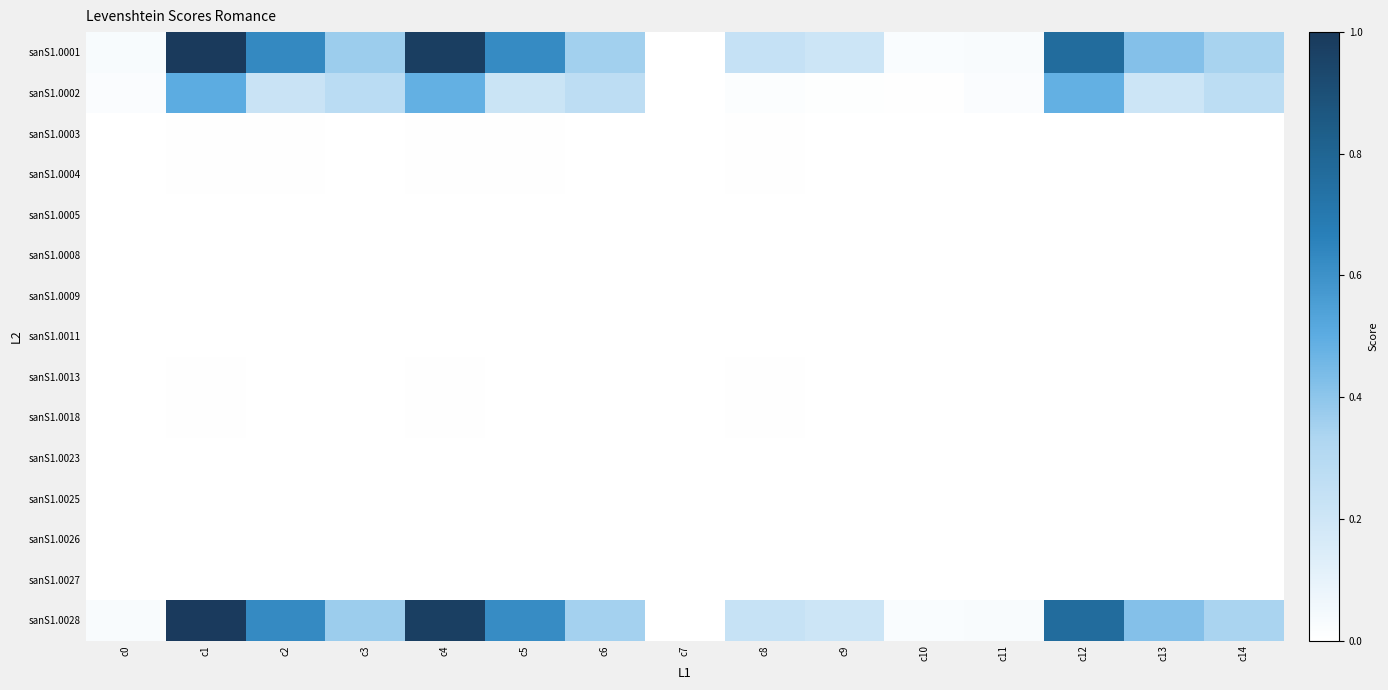

Which series has the largest range (max minus min)?

sanS1.0001